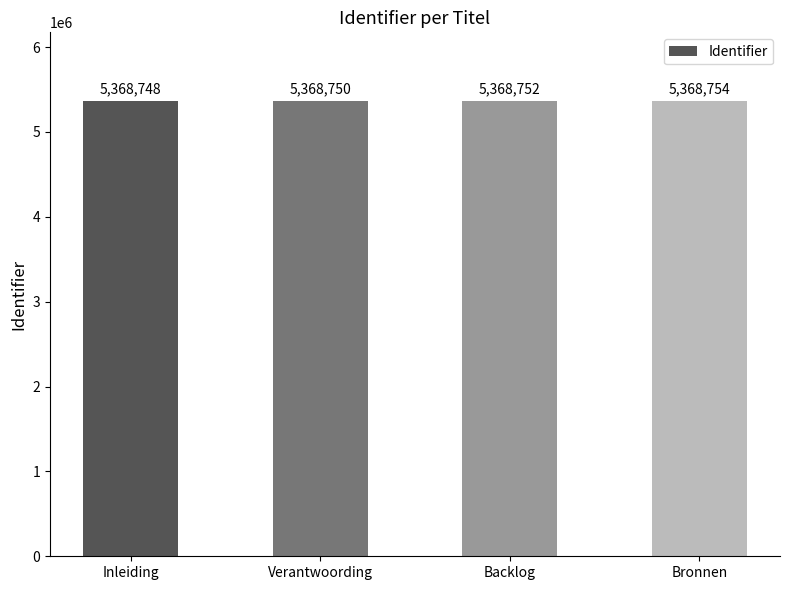

What is the label of the 3rd bar from the right?

Verantwoording